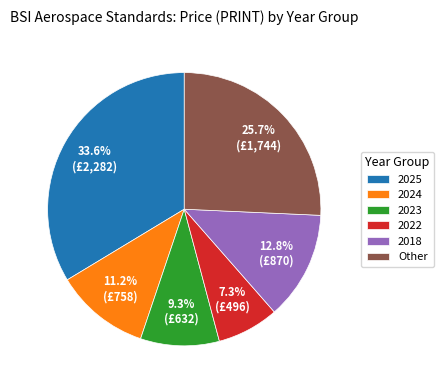

Does 2022 account for over 50% of the chart?

No